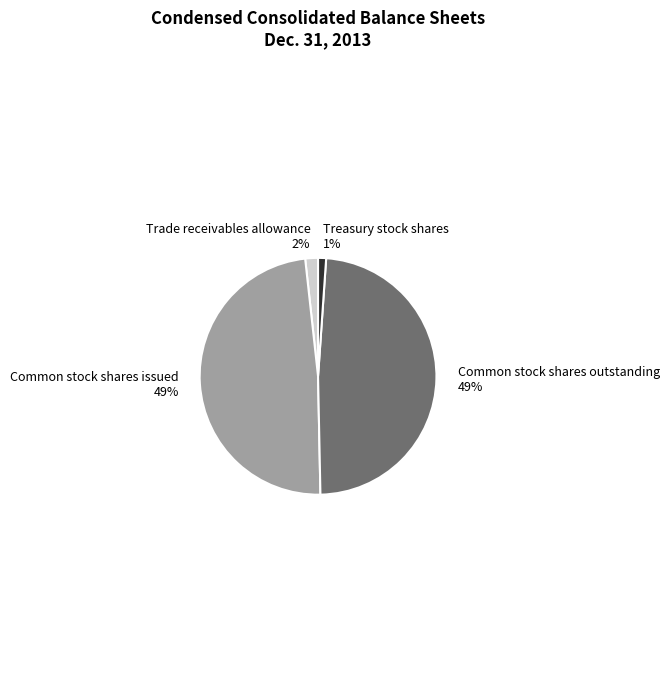

Is there any slice that represents more than half of the pie?

No